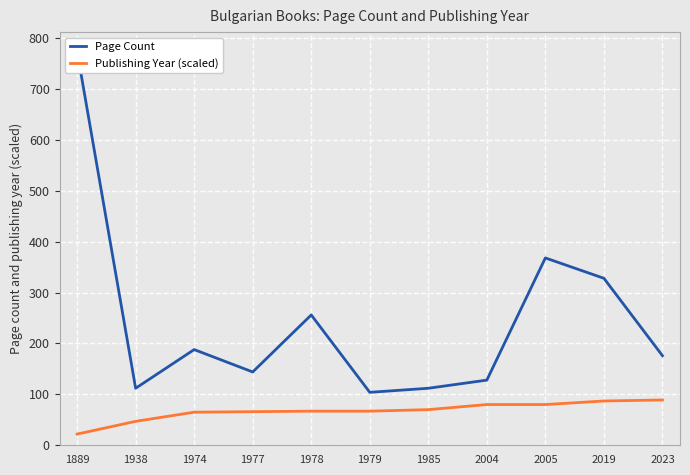

What is the spread (max minus min) of values at 2019?

241